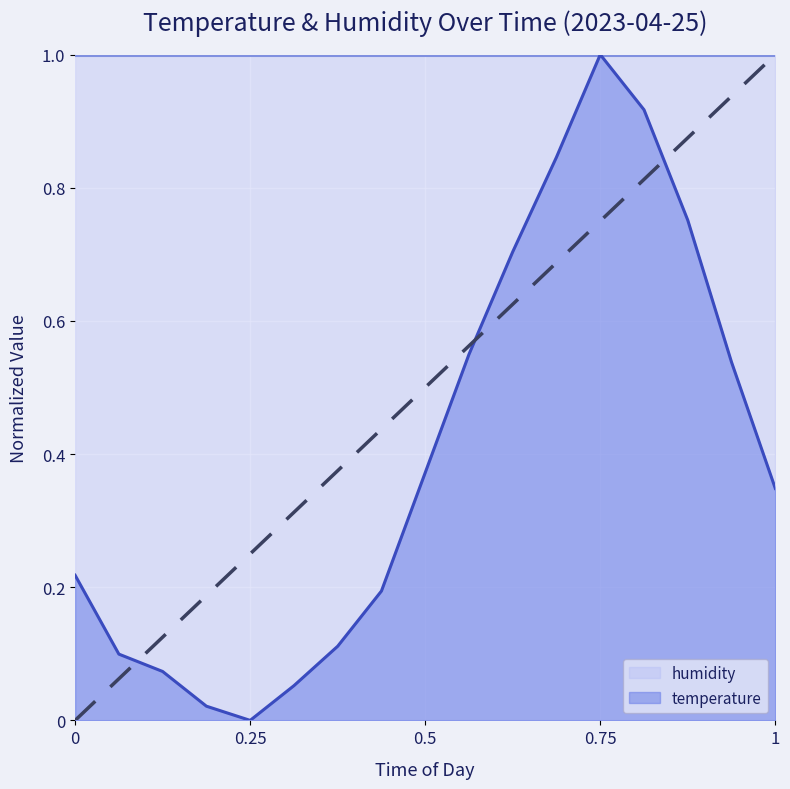

Rank the series by their average value, from highest to lowest.

humidity, temperature